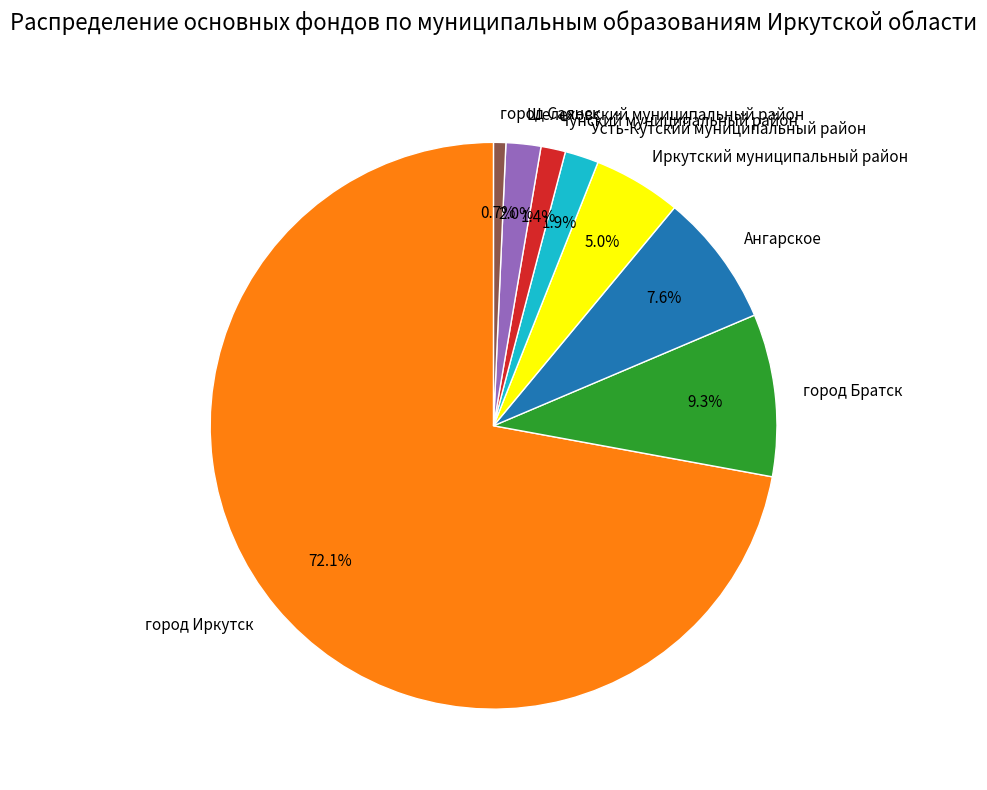

What percentage is the город Иркутск slice, to the nearest percent?

72%